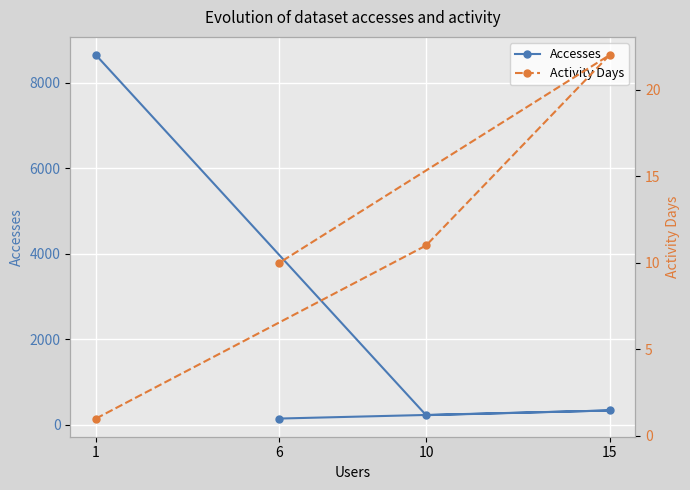

Which series has the widest spread of values?

Accesses